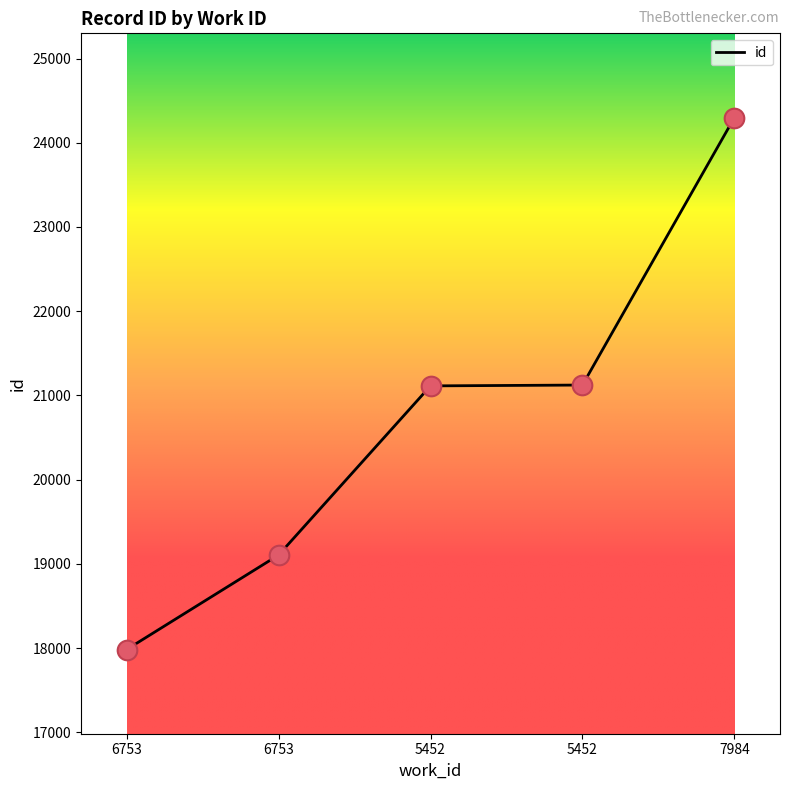

How many values are below 21113?

2